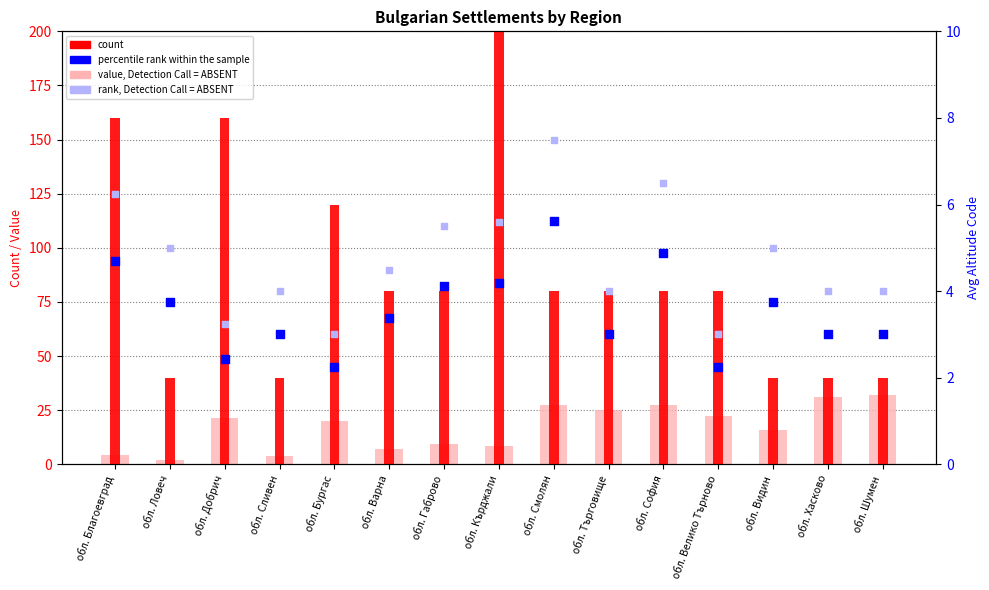

Which series reaches the minimum Y coordinate?

avg doc order (ABSENT-like)